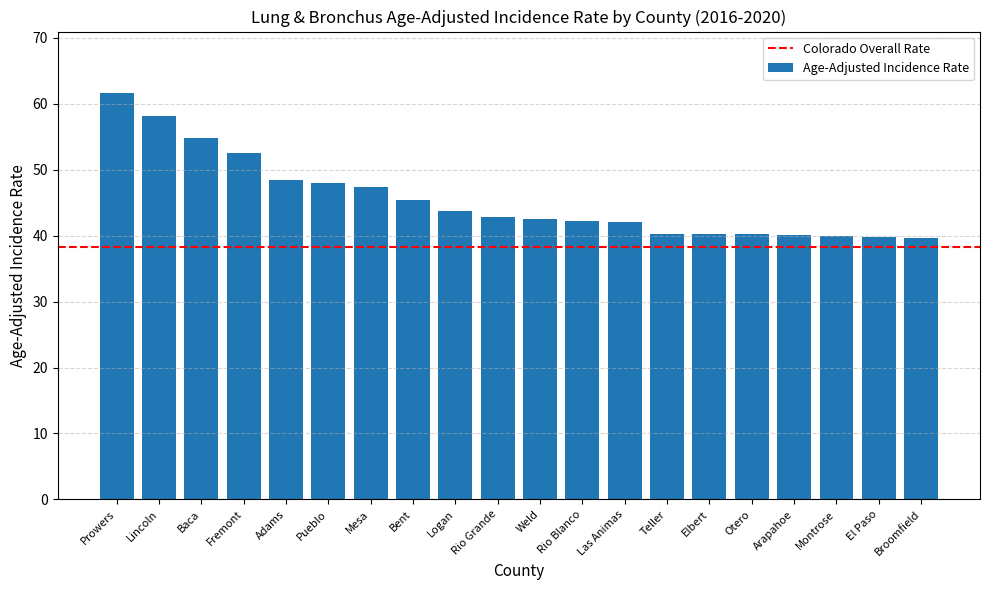

What is the sum of all values?

910.2